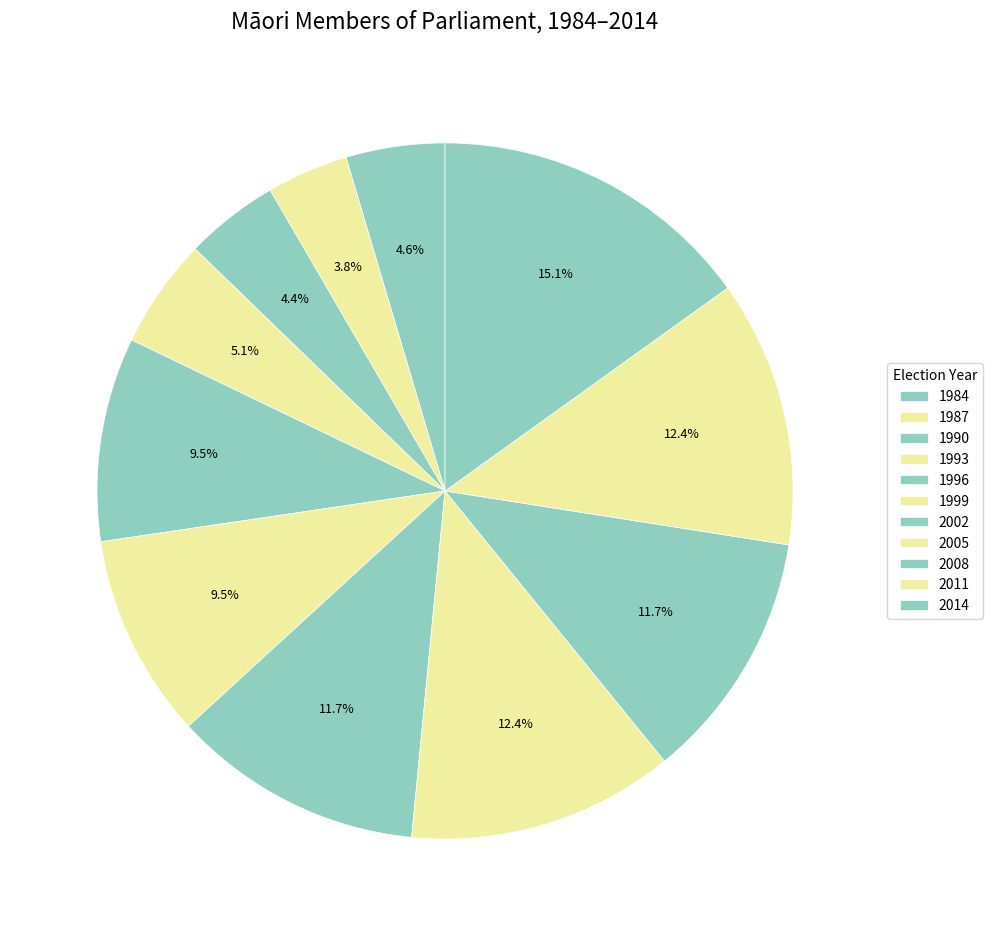

To the nearest percent, what portion does 2011 represent?

12%